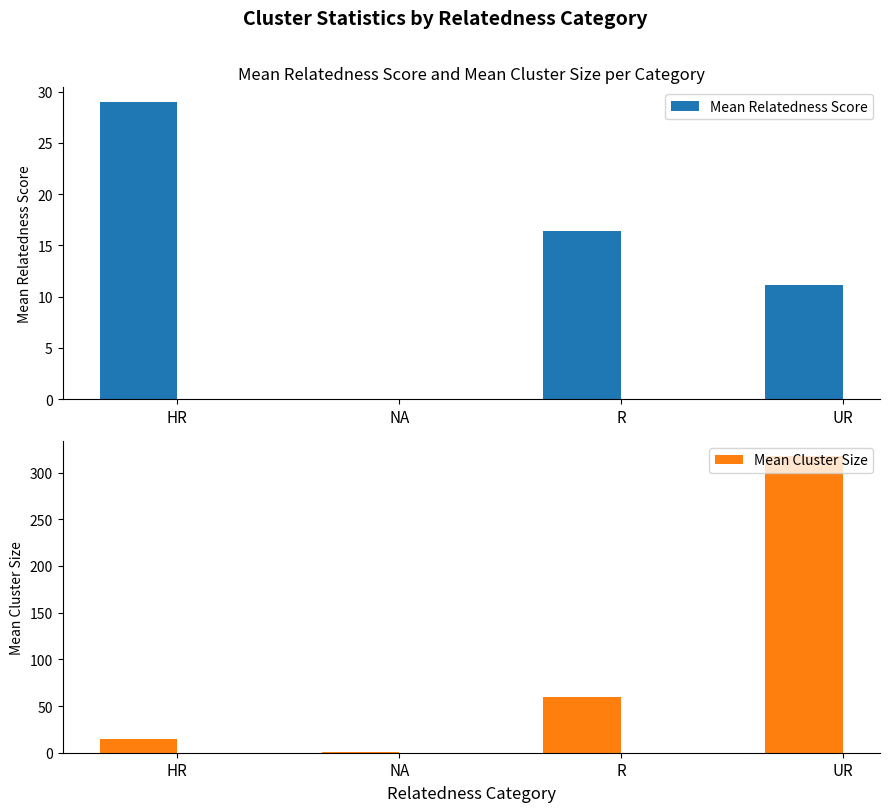

At which label does Mean Relatedness Score first exceed 16?

HR